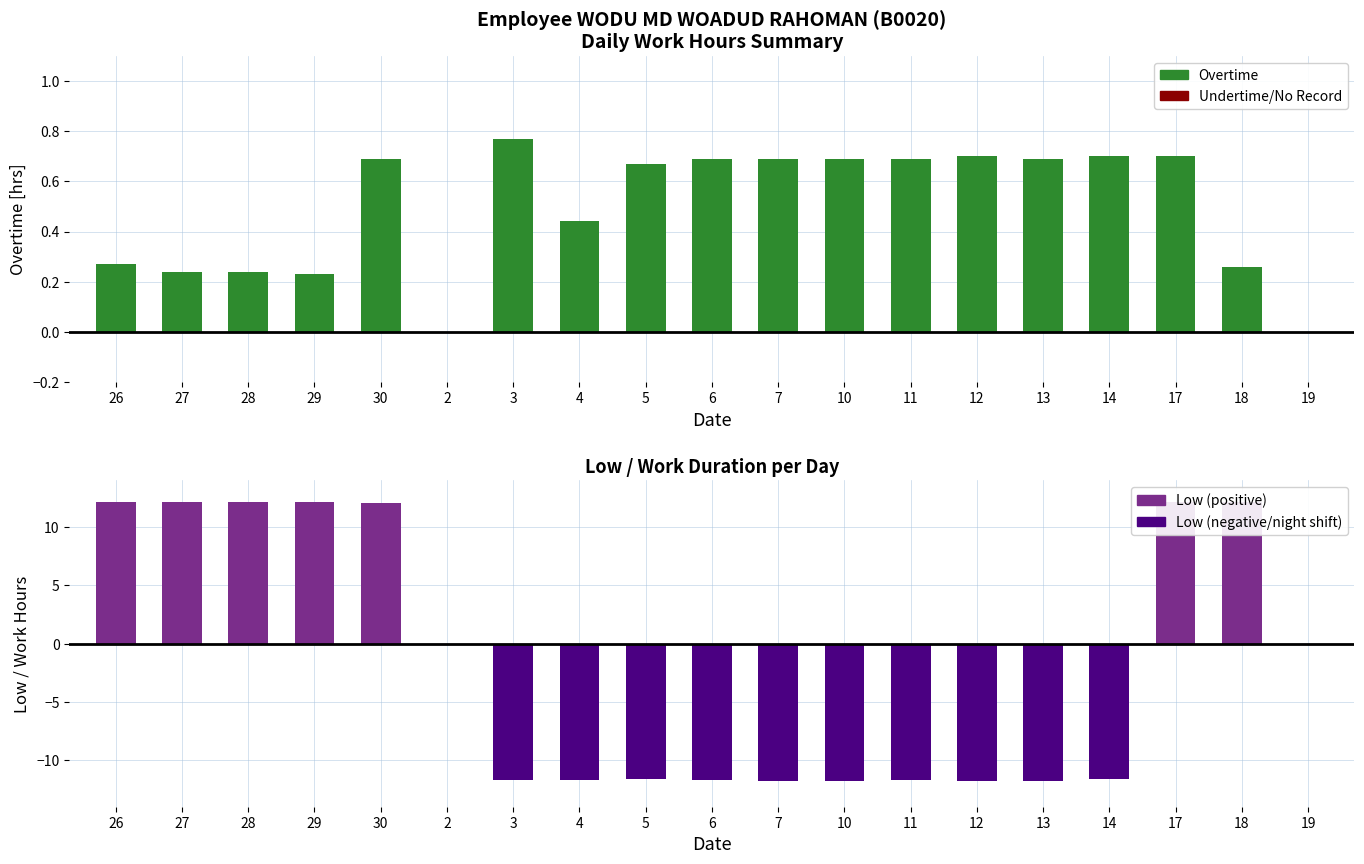

Reading right to left, extract all data points from this chart.

OT (hours): 0.0	0.3	0.7	0.7	0.7	0.7	0.7	0.7	0.7	0.7	0.7	0.4	0.8	0.0	0.7	0.2	0.2	0.2	0.3
Low (hours): 0.0	12.1	12.2	-11.7	-11.8	-11.8	-11.7	-11.8	-11.8	-11.7	-11.6	-11.7	-11.7	0.0	12.1	12.1	12.2	12.2	12.2